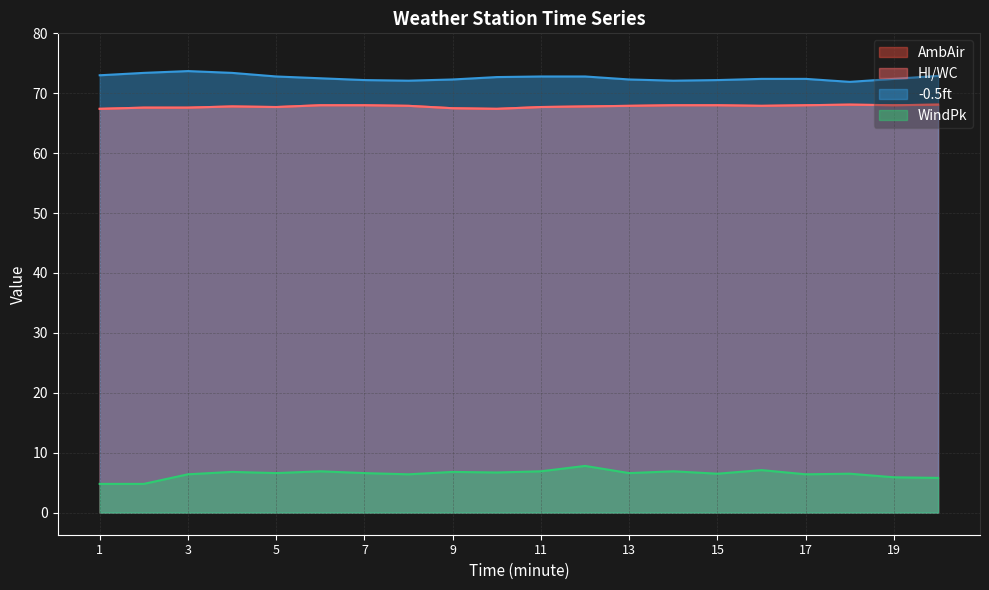

What is the sum of the AmbAir values at 6 and 15?

136.0